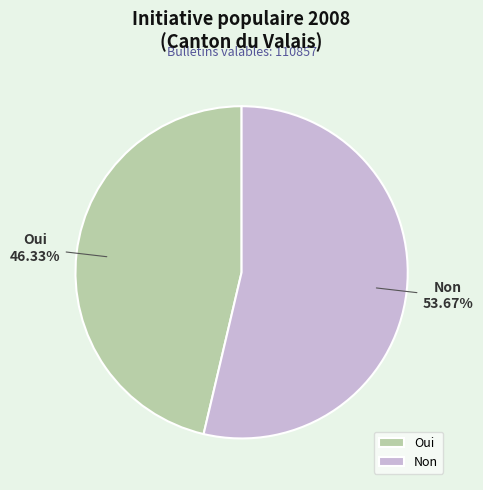

The Oui slice represents 46% of the pie. True or false?

True